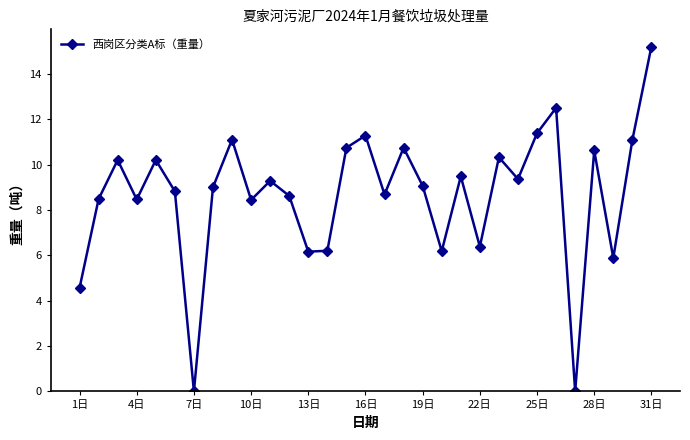

What is the value of the 11th point from the left?

9.3